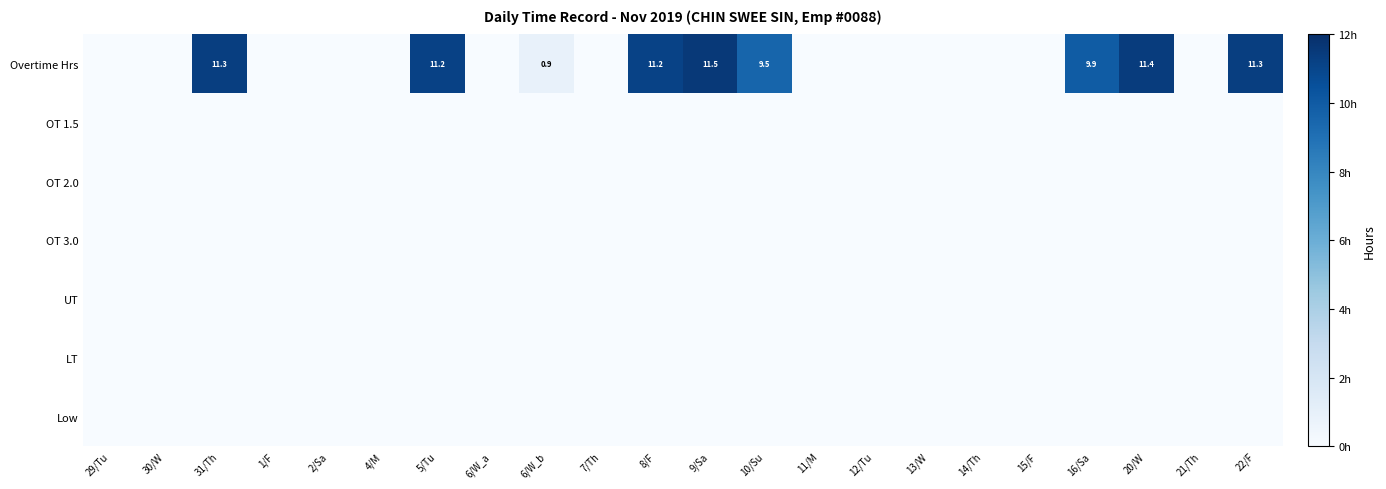

Count the number of data series in this chart.

7